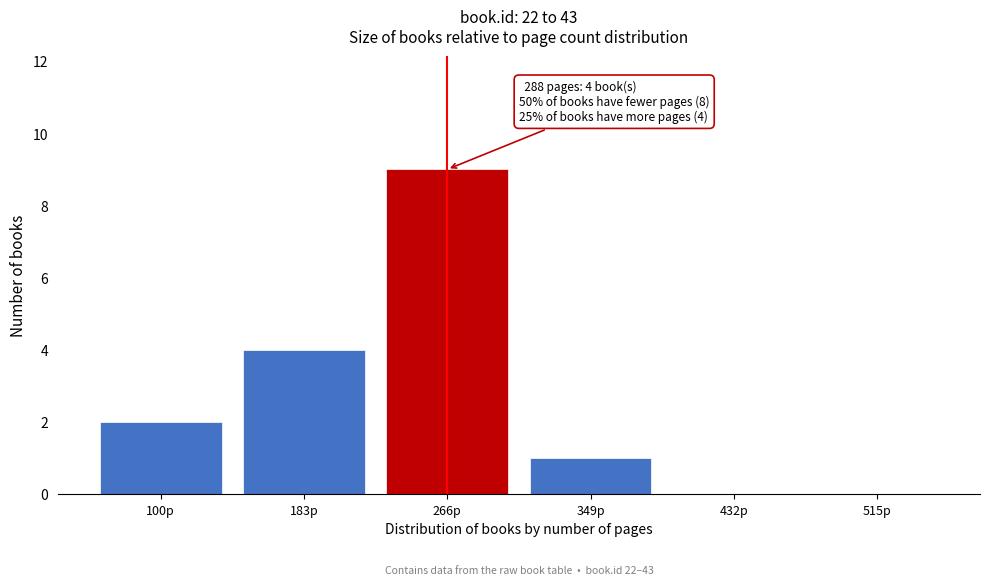

Reading left to right, extract all data points from this chart.

100p=2	183p=4	266p=9	349p=1	432p=0	515p=0